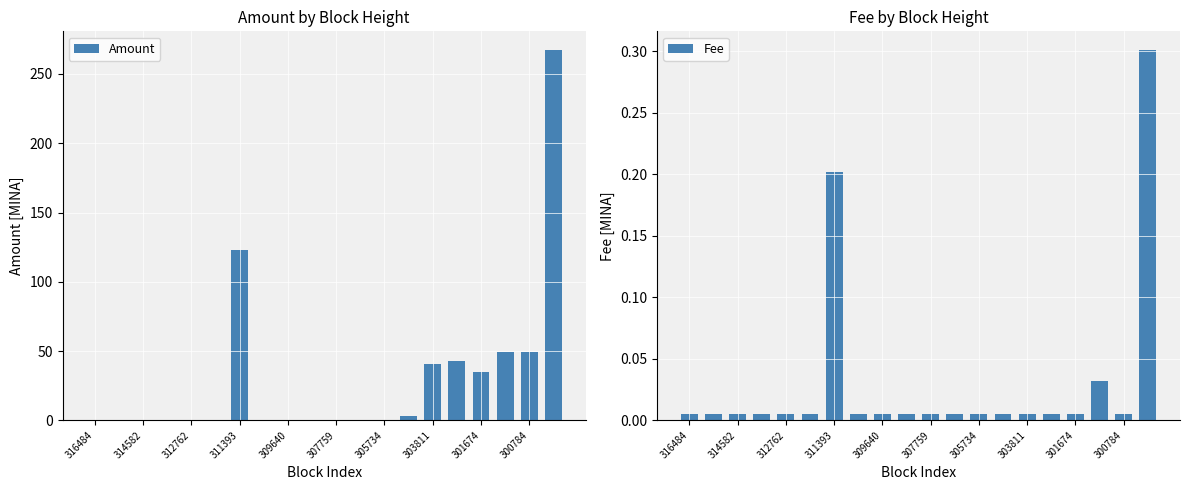

What is the highest value of the Amount series?

267.4